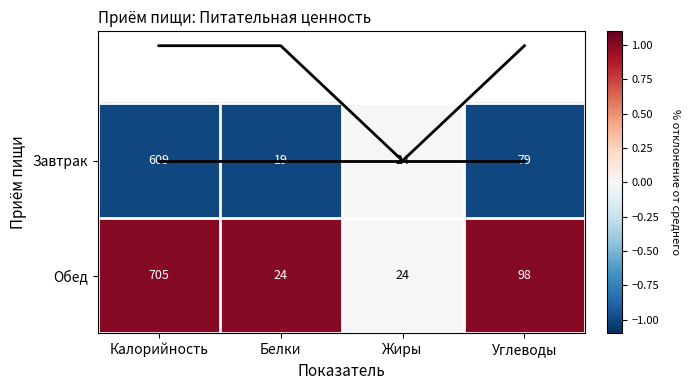

How many values in the Обед series are below 1?

1